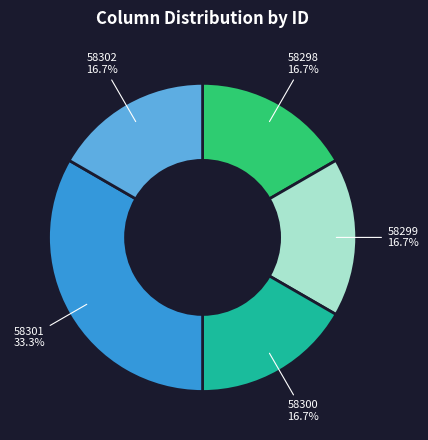

The 58300 slice represents 24% of the pie. True or false?

False